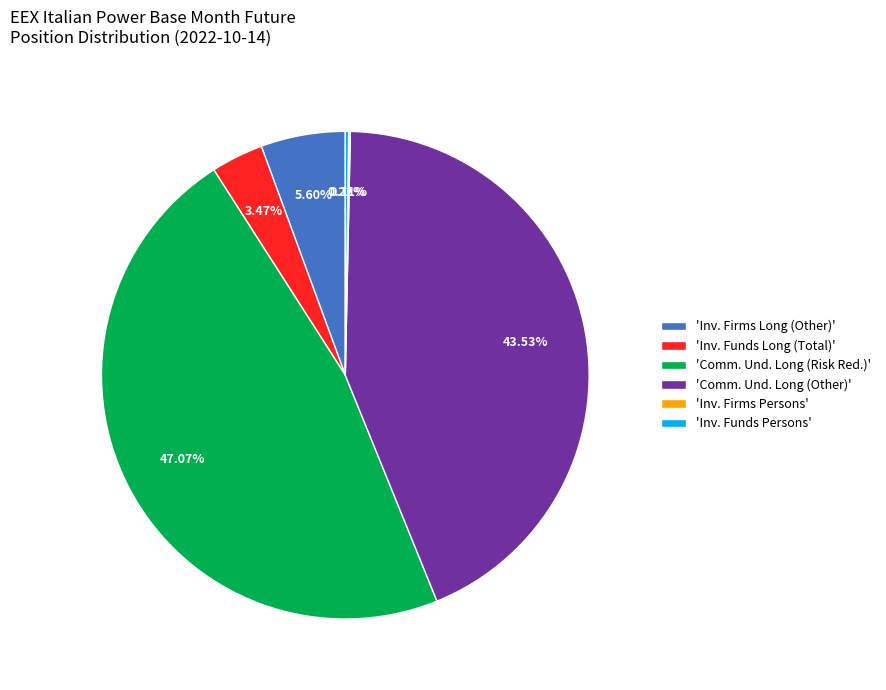

Which category has the biggest portion of the pie?

'Comm. Und. Long (Risk Red.)'